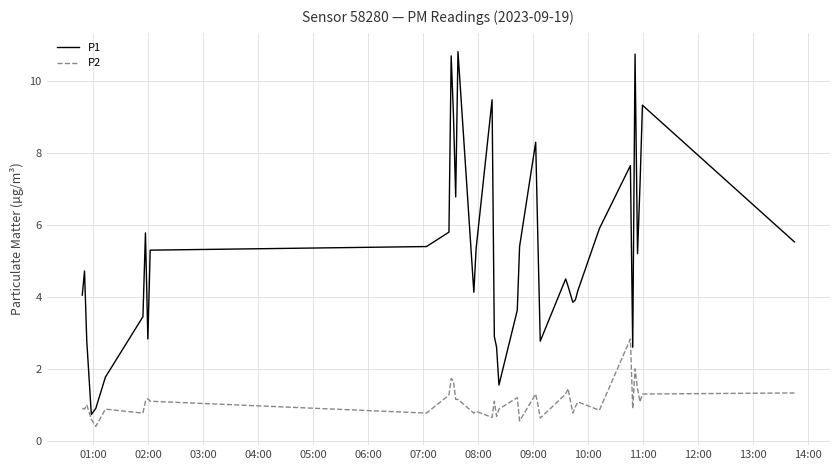

List the series in order of their overall mean, highest first.

P1, P2